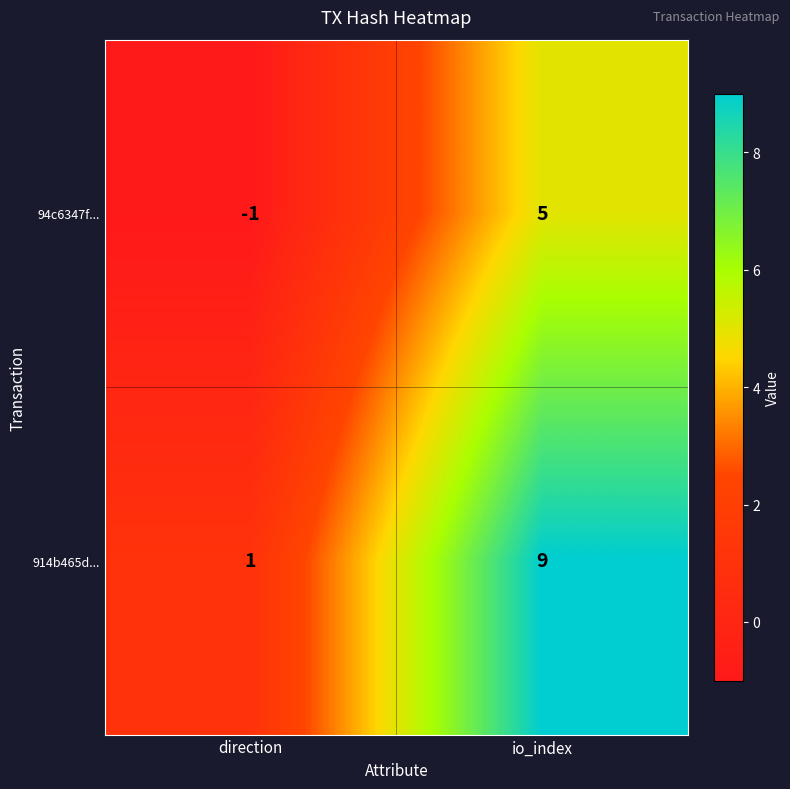

Reading left to right, list all the values displayed in this chart.

94c6347f...: -1	5
914b465d...: 1	9